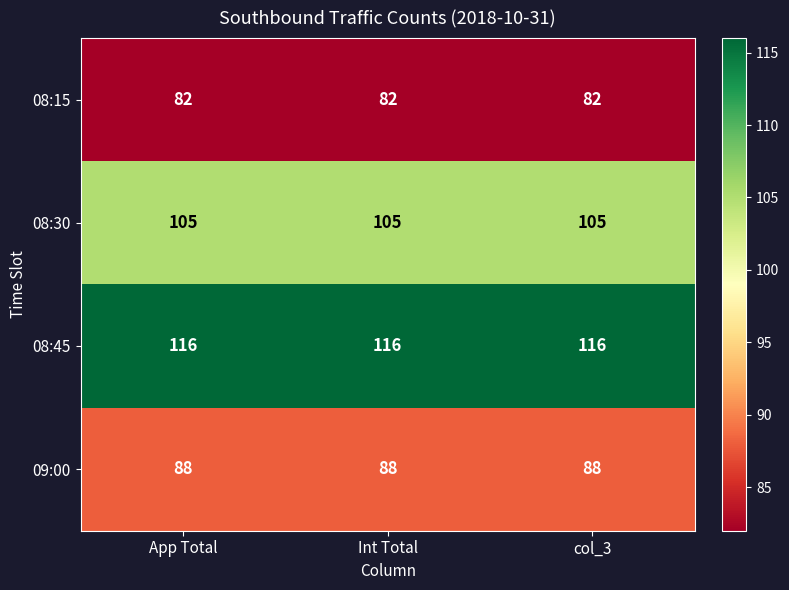

What is the minimum value shown in the chart?

82